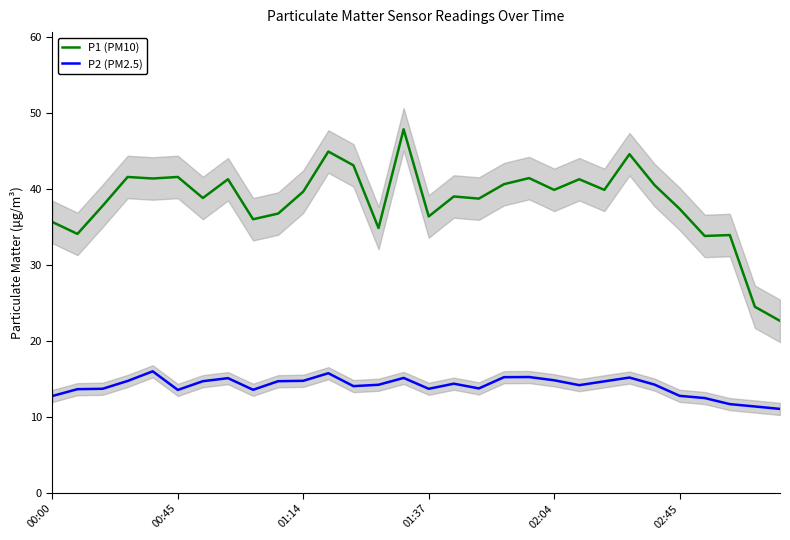

How many series are shown in this chart?

2